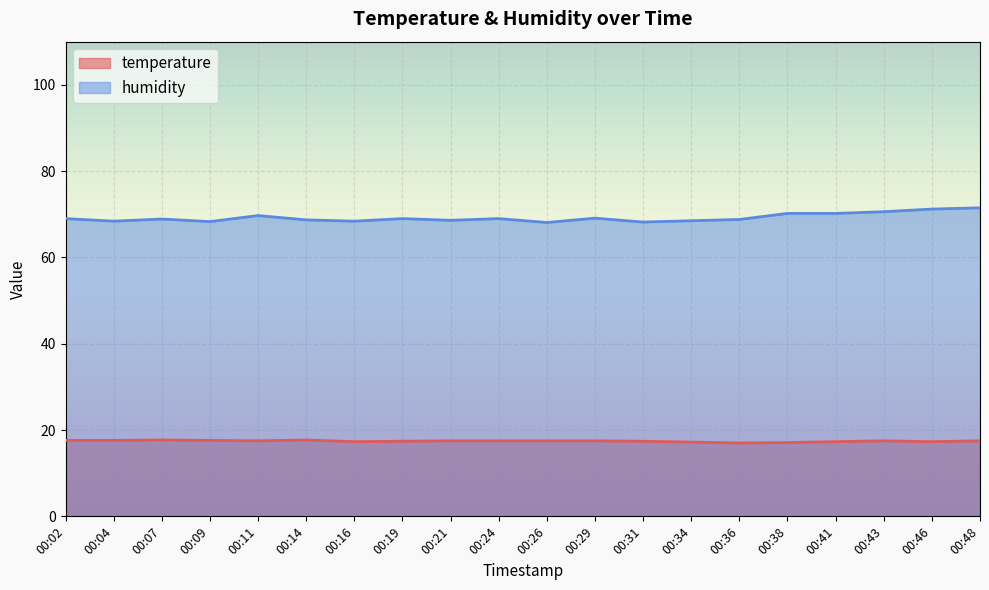

Which series changed the most between 00:09 and 00:46?

humidity